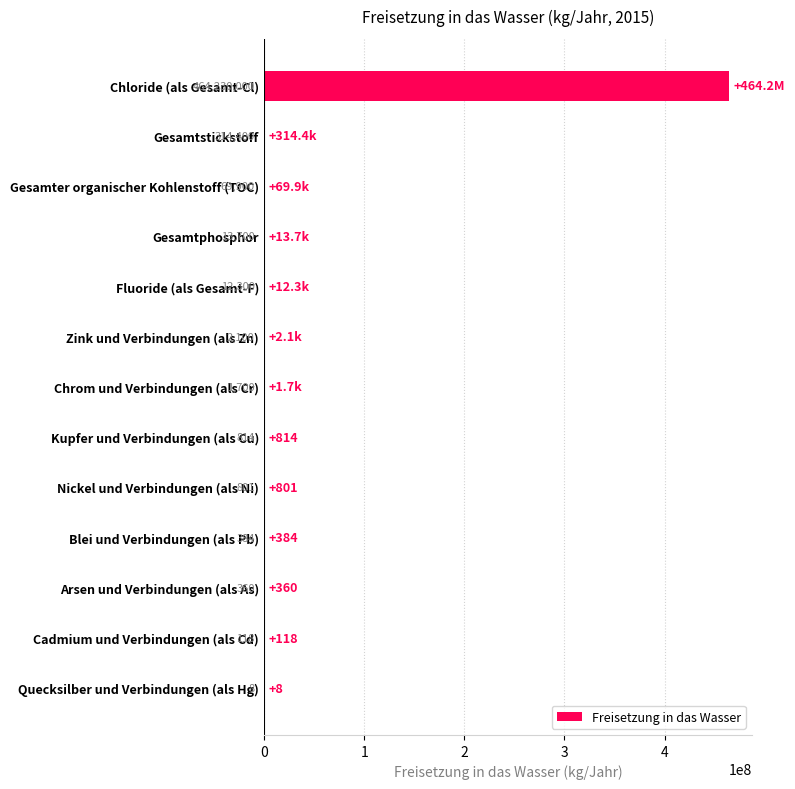

What is the maximum value shown in the chart?

464230000